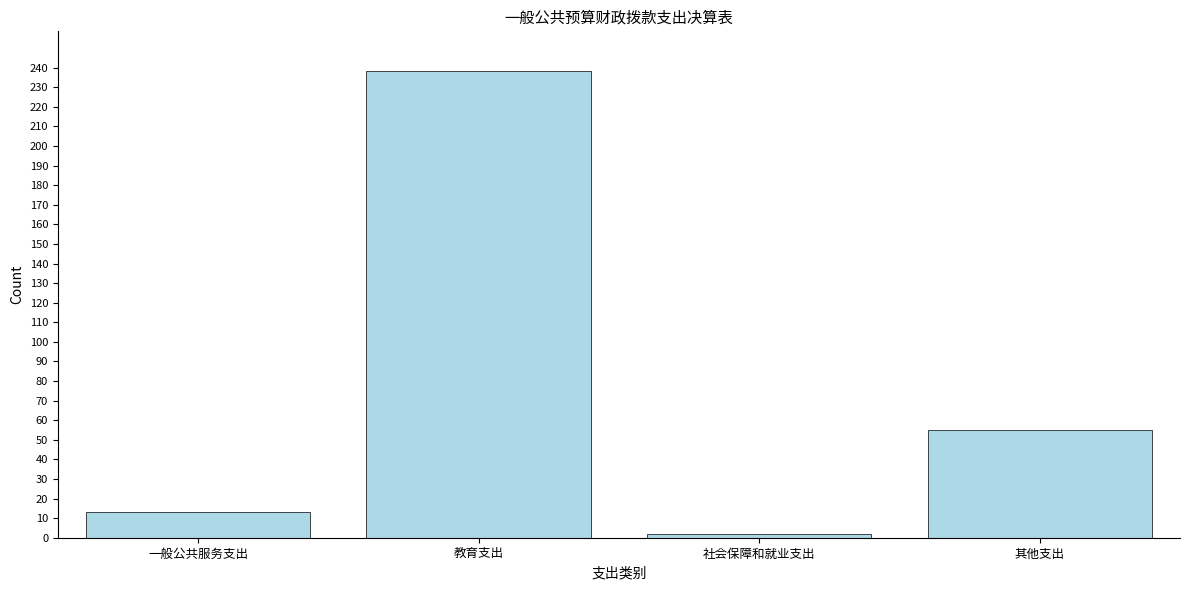

Reading right to left, what are all the values shown in this chart?

55.2	2.1	238.6	13.4